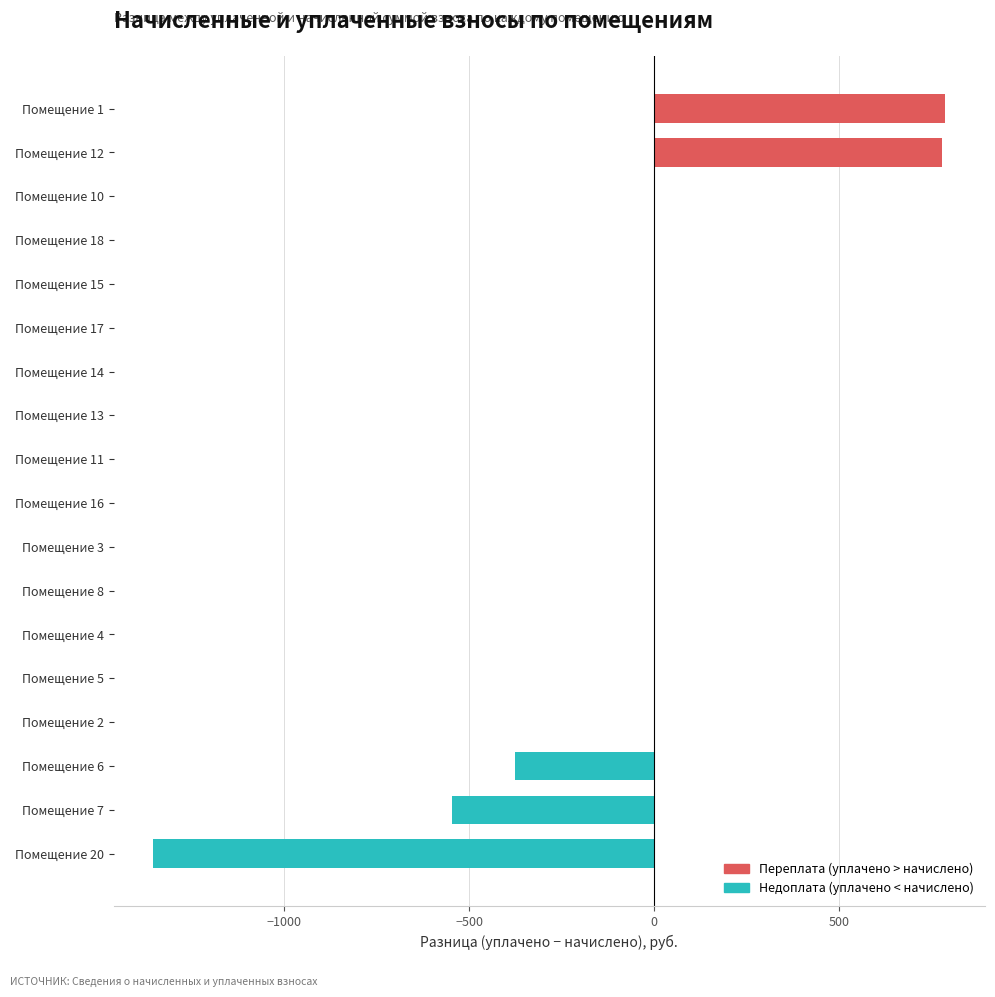

What is the change in value from Помещение 20 to Помещение 8?

+1354.4